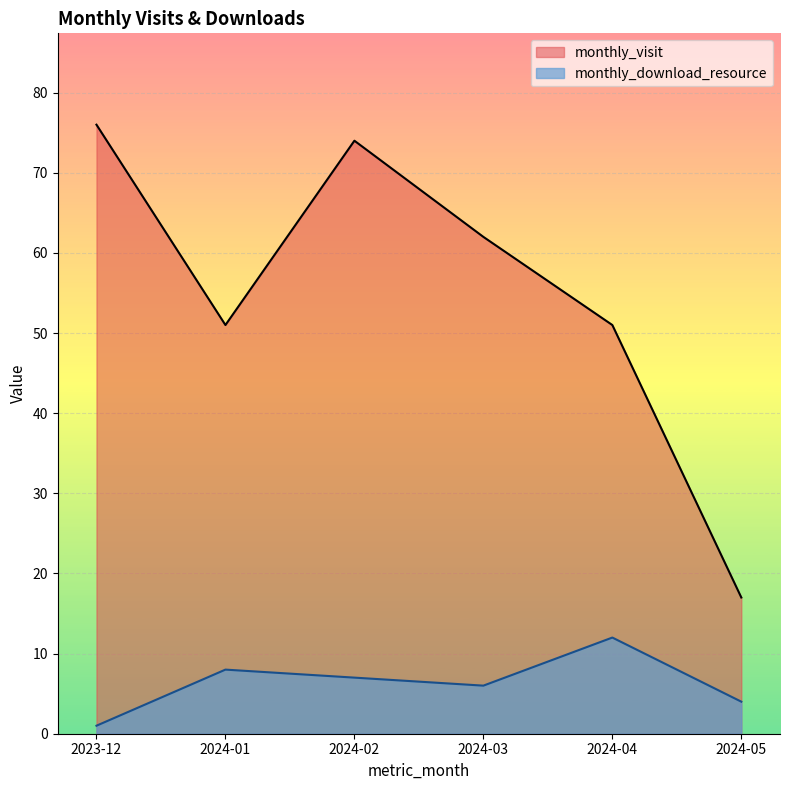

List the series in order of their overall mean, highest first.

monthly_visit, monthly_download_resource